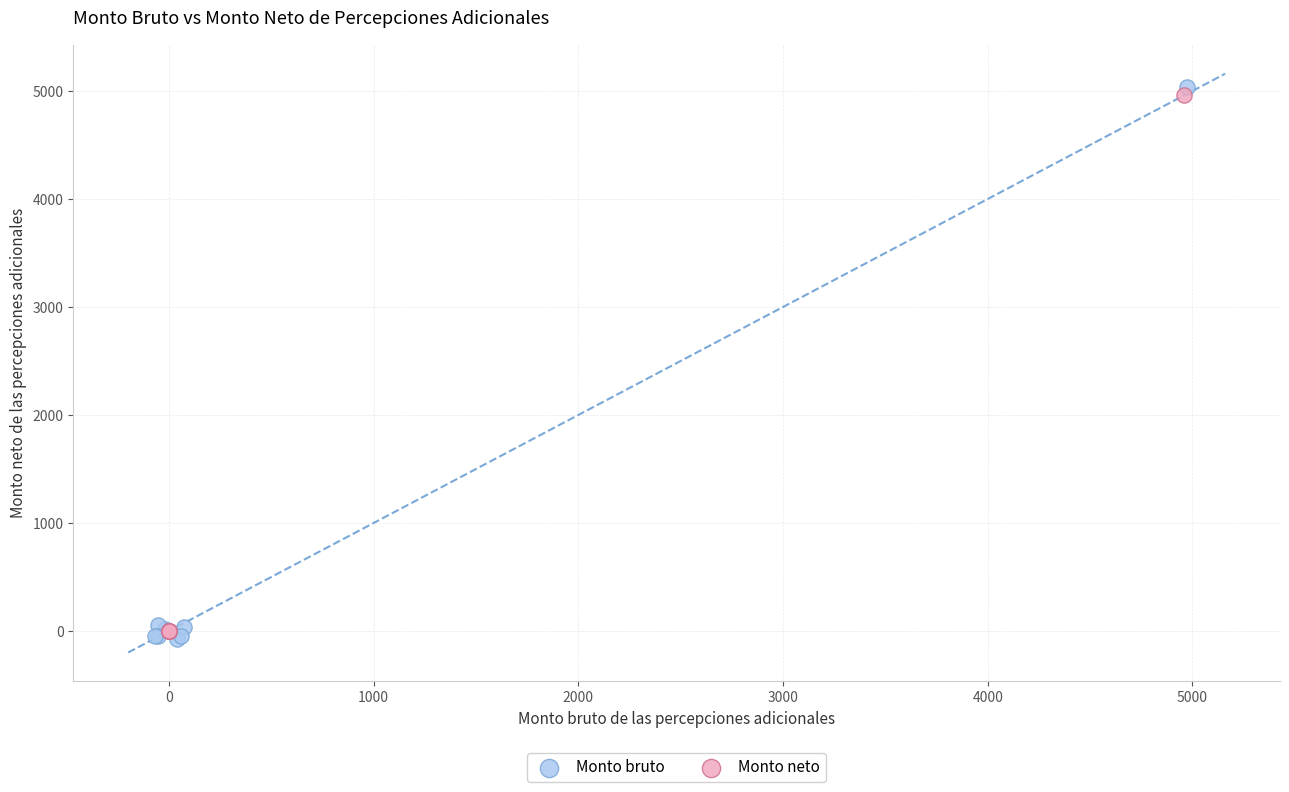

What are all the series names shown in the legend?

Monto bruto, Monto neto